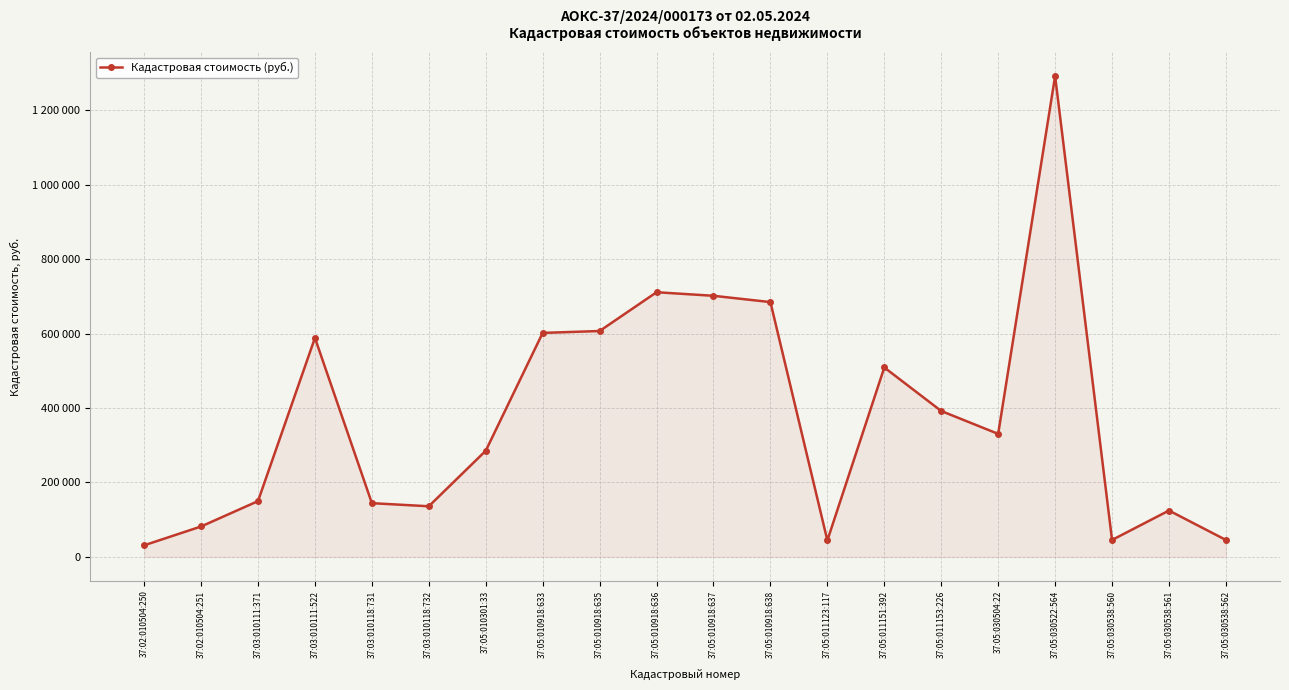

What position from the left is 37:05:030504:22?

16